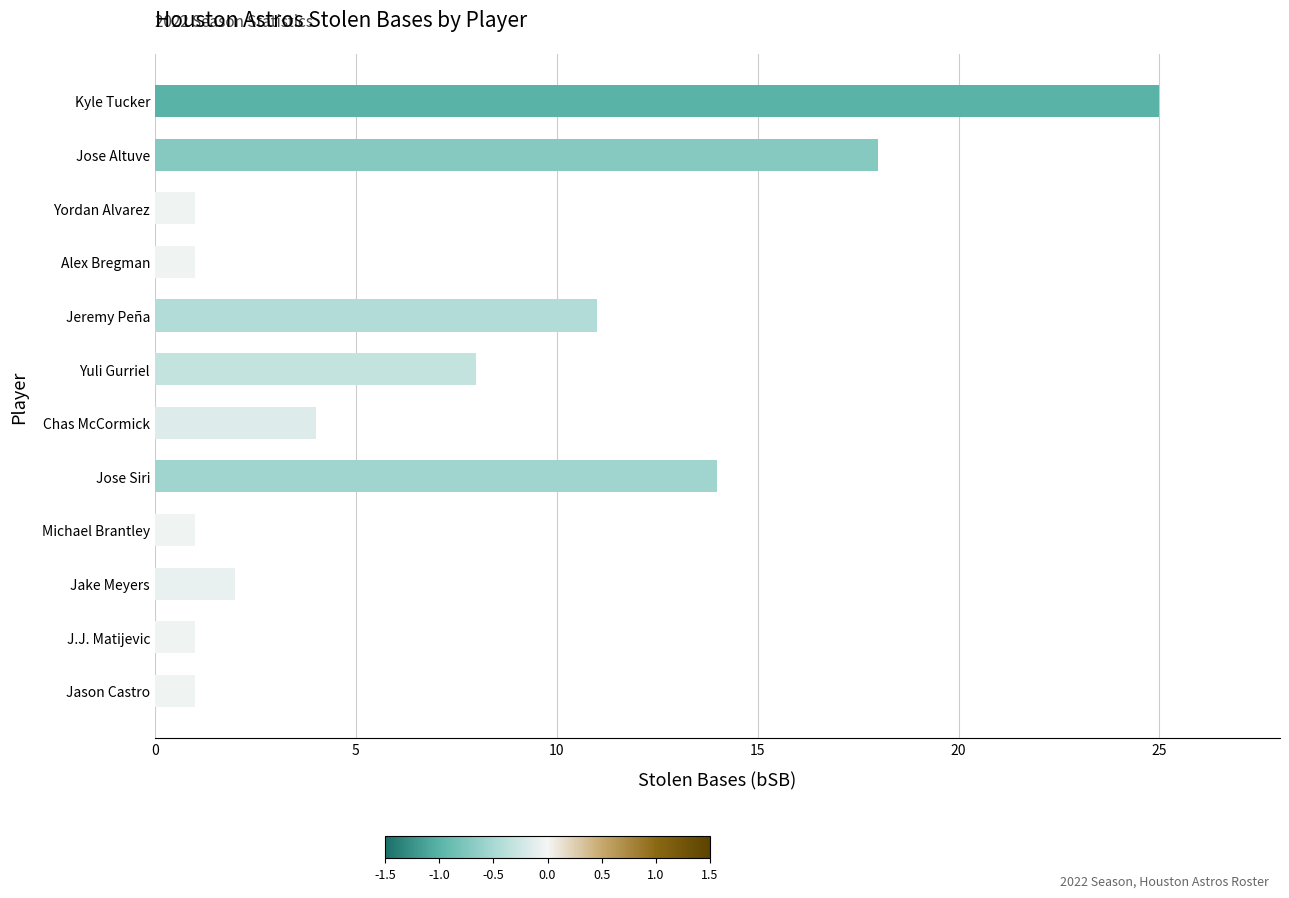

Is it true that the value at Alex Bregman is 1?

True